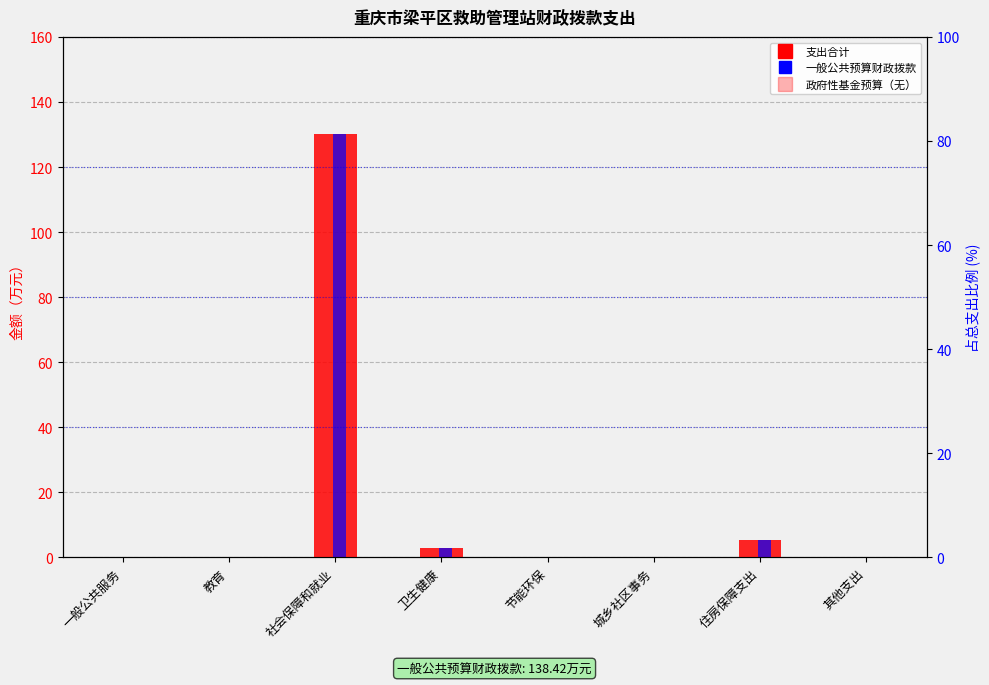

At which label is 支出合计 closest to 65?

住房保障支出